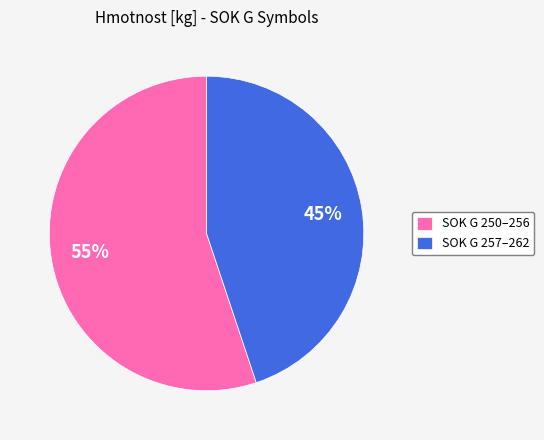

Is there any slice that represents more than half of the pie?

Yes